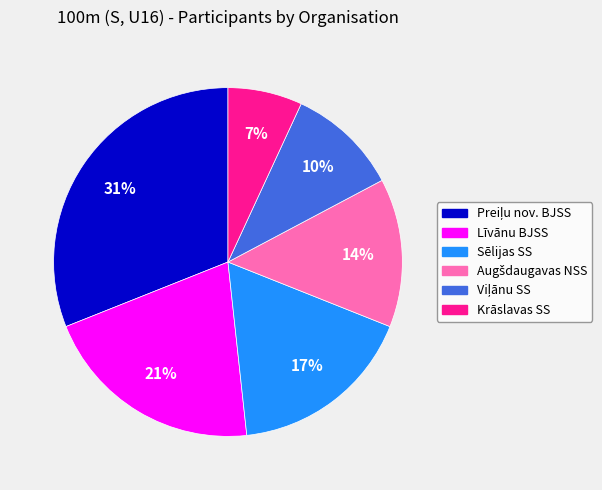

To the nearest percent, what percentage of the pie is Līvānu BJSS?

21%